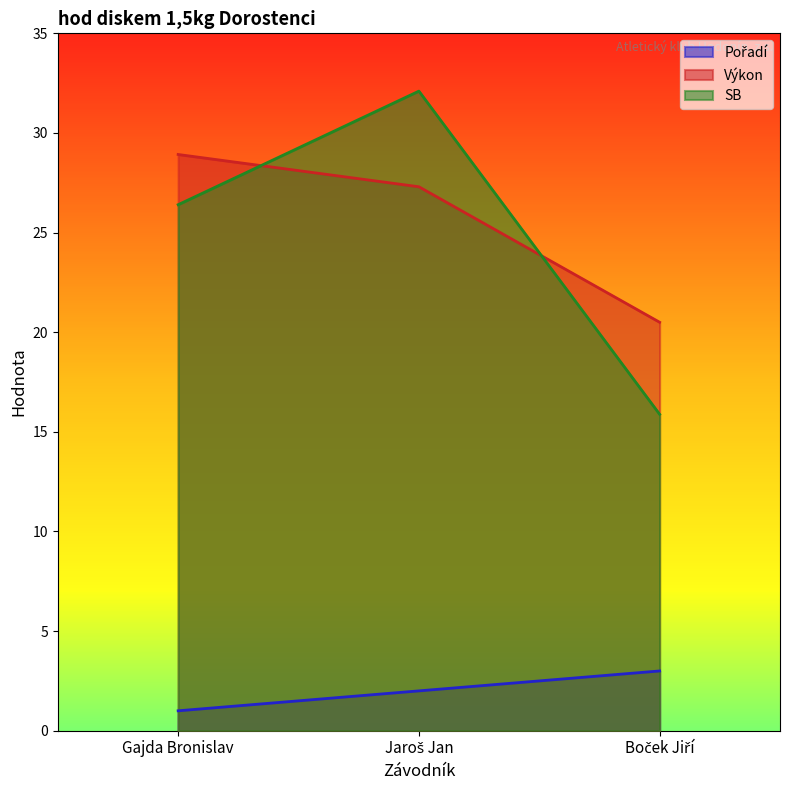

How many series are shown in this chart?

3